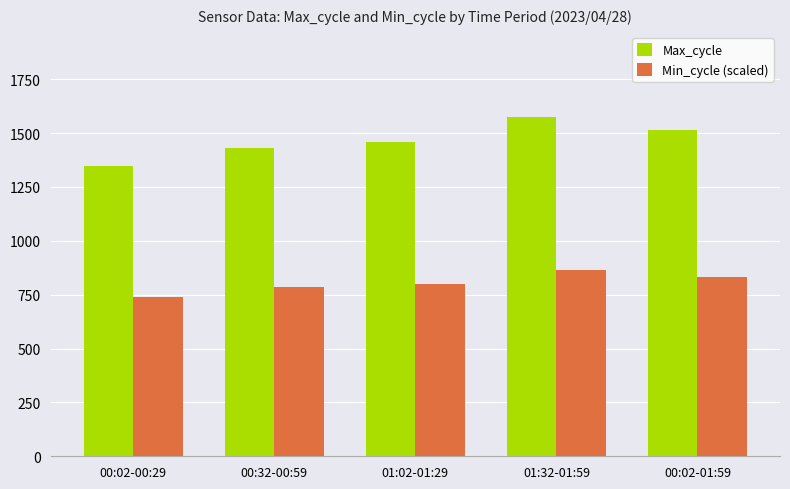

How many groups of bars are there?

5